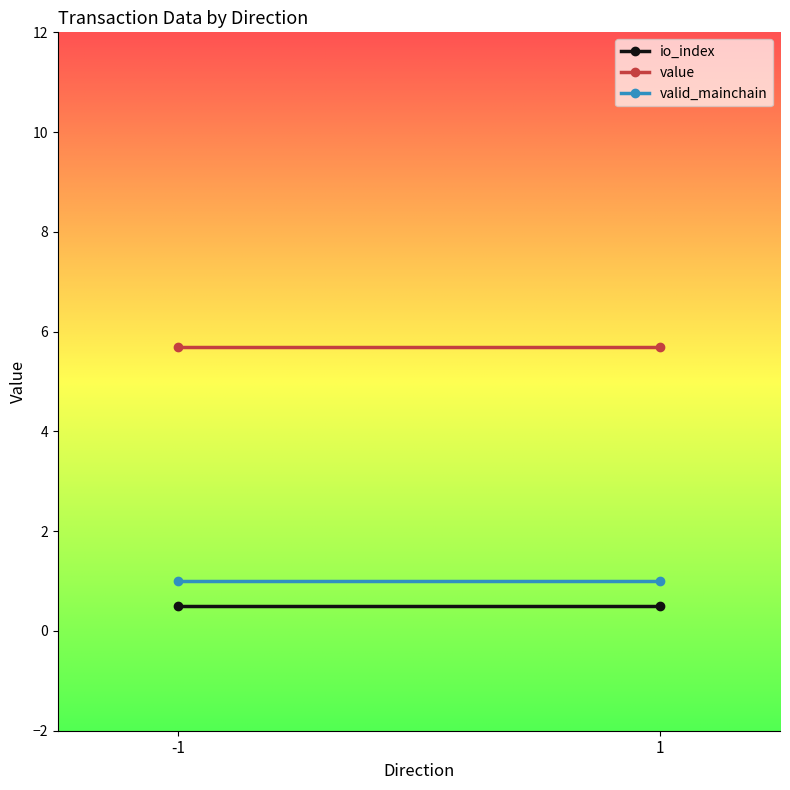

What is the spread (max minus min) of values at -1?

5.2